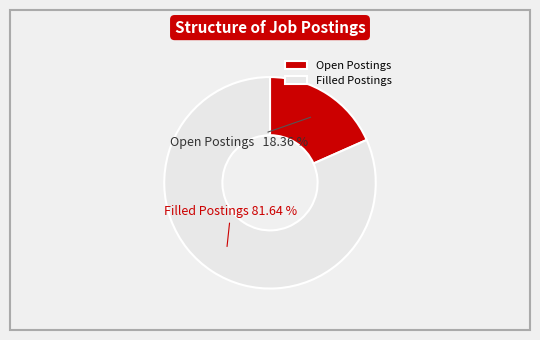

To the nearest percent, what portion does Open Postings represent?

18%